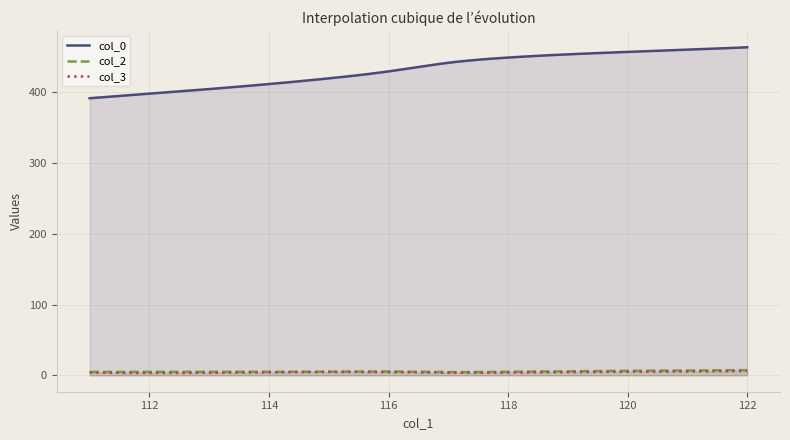

How many data points does each series have?

40